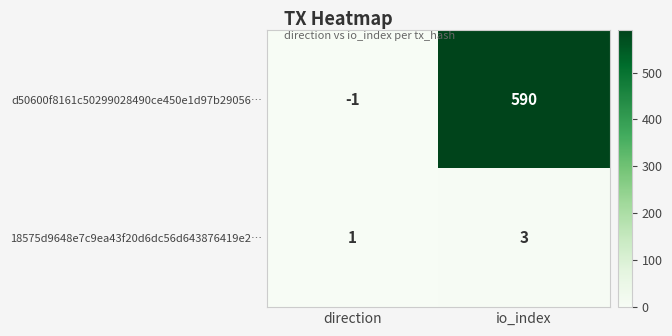

What is the sum of all 18575d9648e7c9ea43f20d6dc56d643876419e2… values?

4